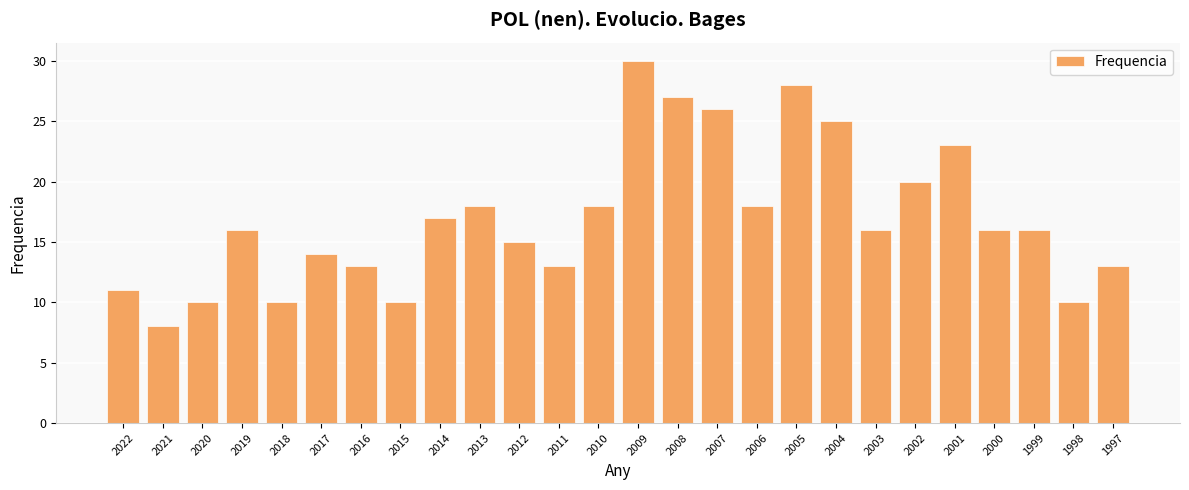

What is the value of the 19th bar from the left?

25